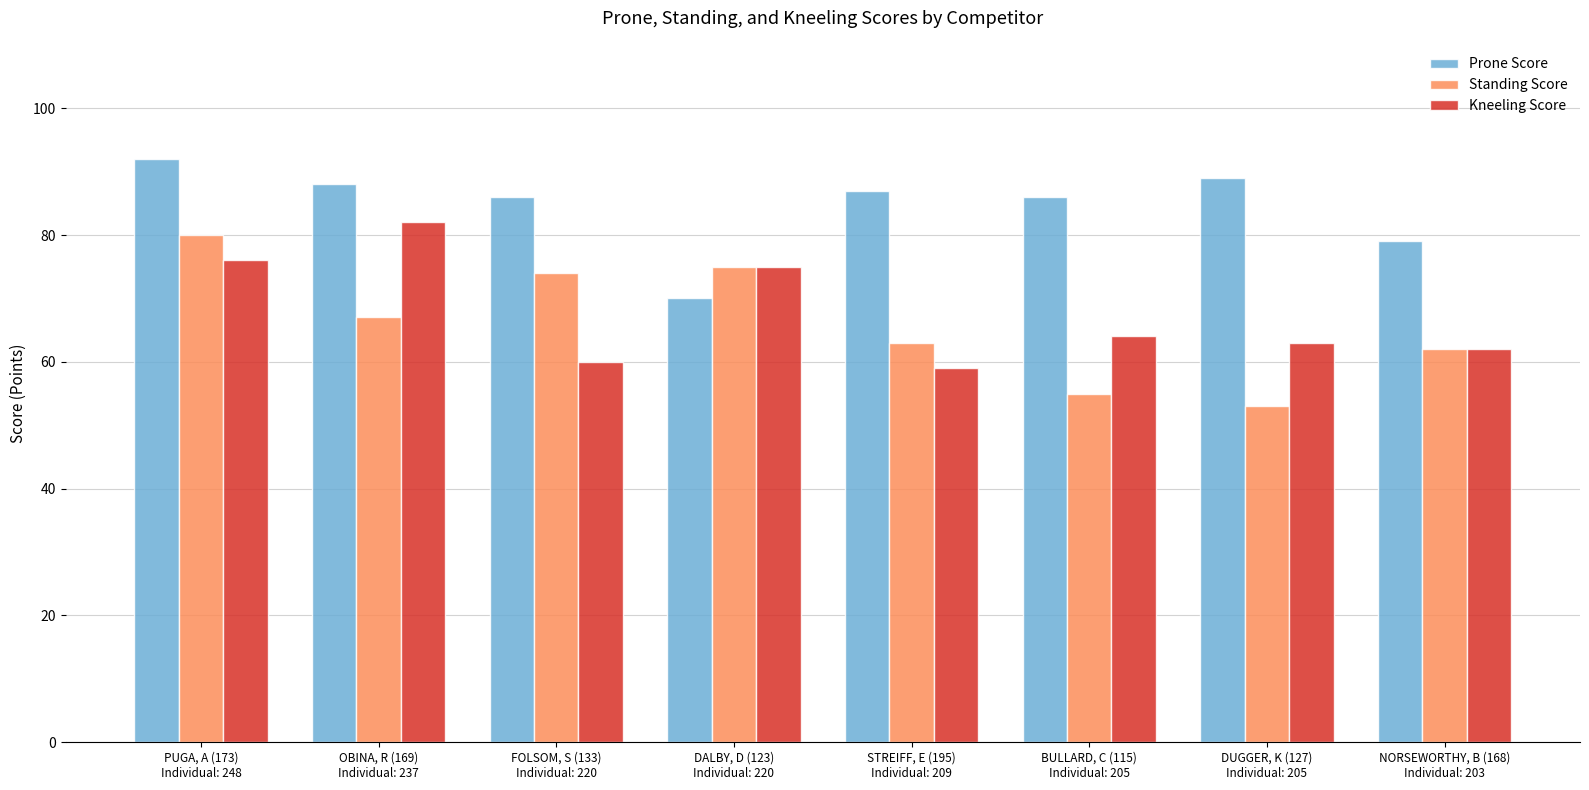

What value does the Standing Score series have at DUGGER, K (127)
Individual: 205?

53